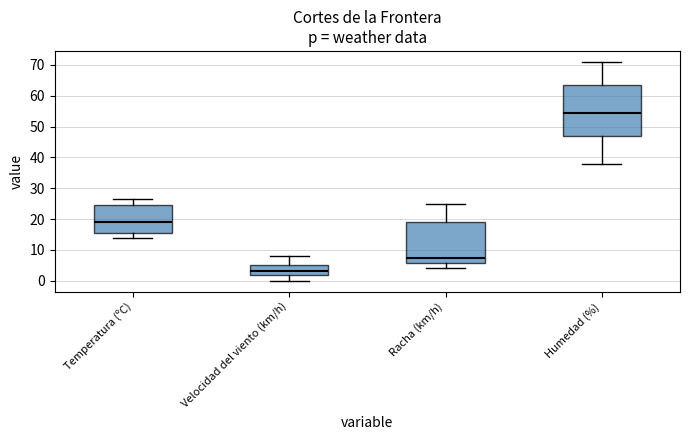

Which box is the tallest, from its lower edge to its upper edge?

Humedad (%)